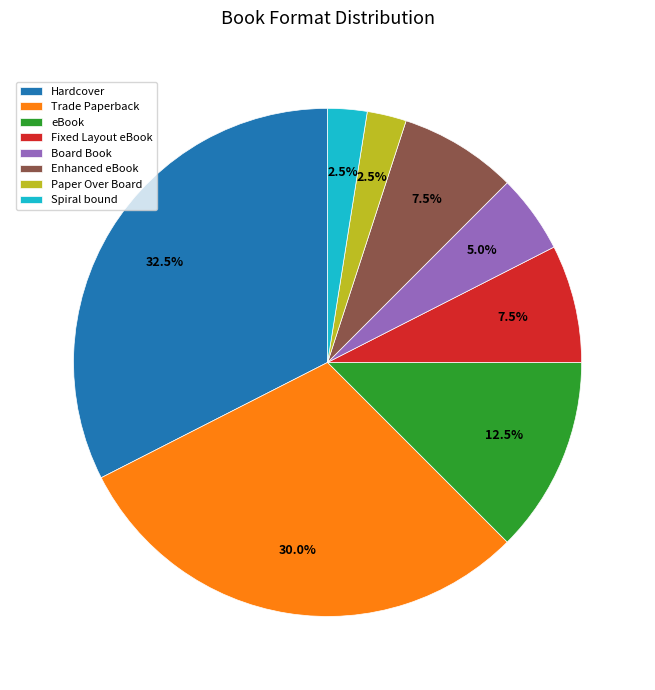

Which slice is the largest?

Hardcover